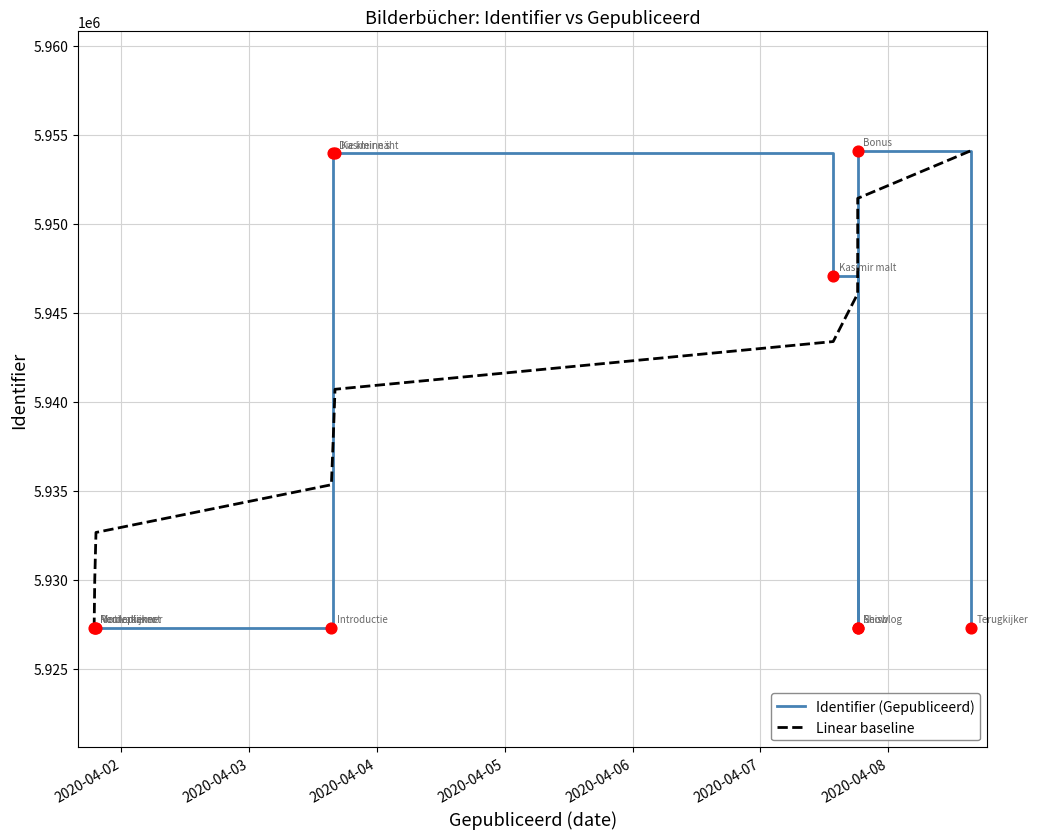

Which series has the largest total across all categories?

Linear baseline